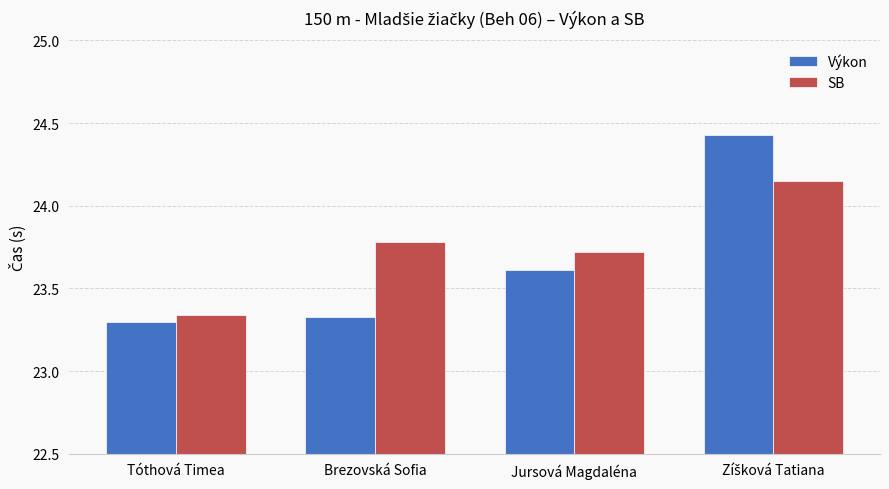

Rank the series by their maximum value, from highest to lowest.

Výkon, SB